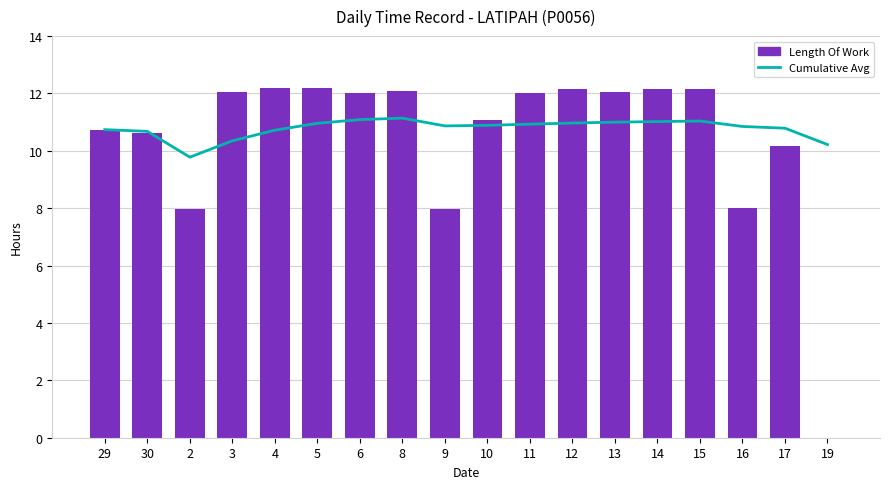

At how many categories does at least one series exceed 3?

18